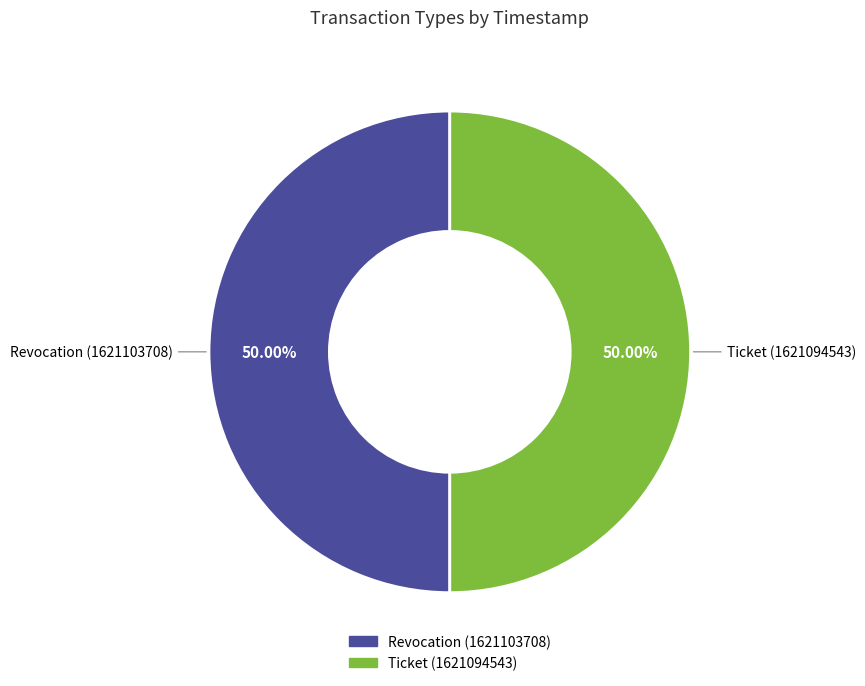

To the nearest percent, what is the combined percentage of Ticket and Revocation?

100%